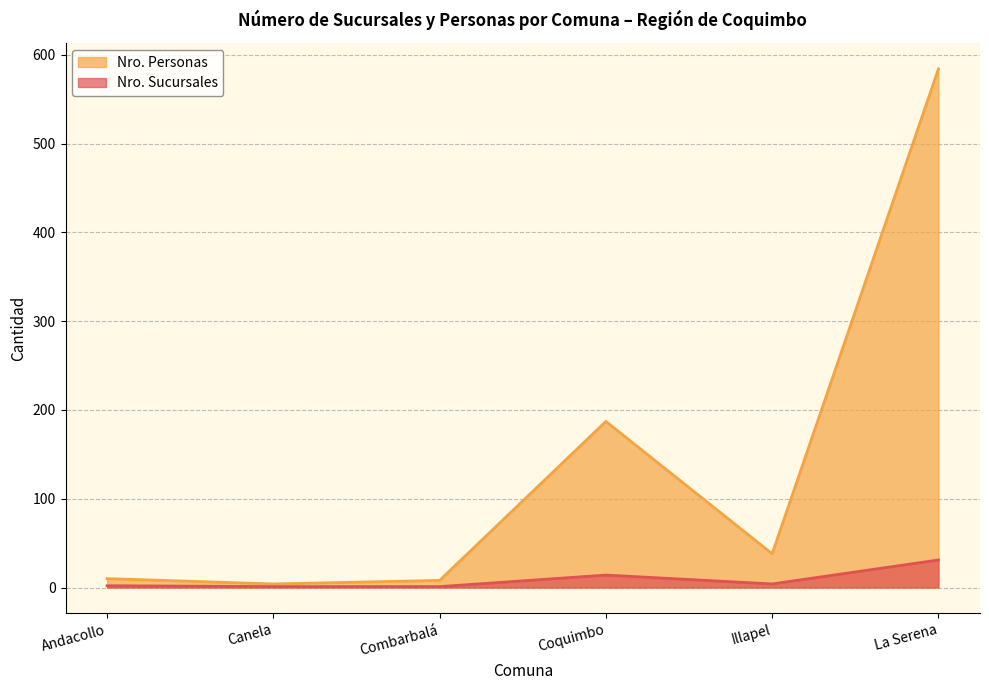

True or false: Nro. Sucursales and Nro. Personas cross at least once.

False